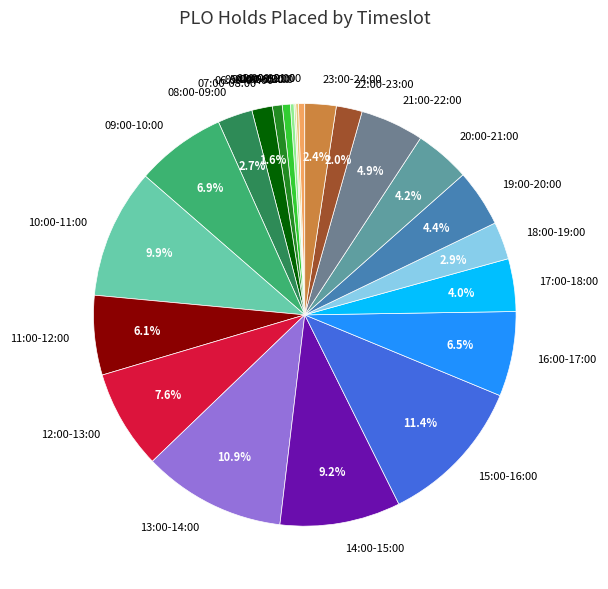

Do 00:00-01:00 and 10:00-11:00 together represent more than half of the pie?

No